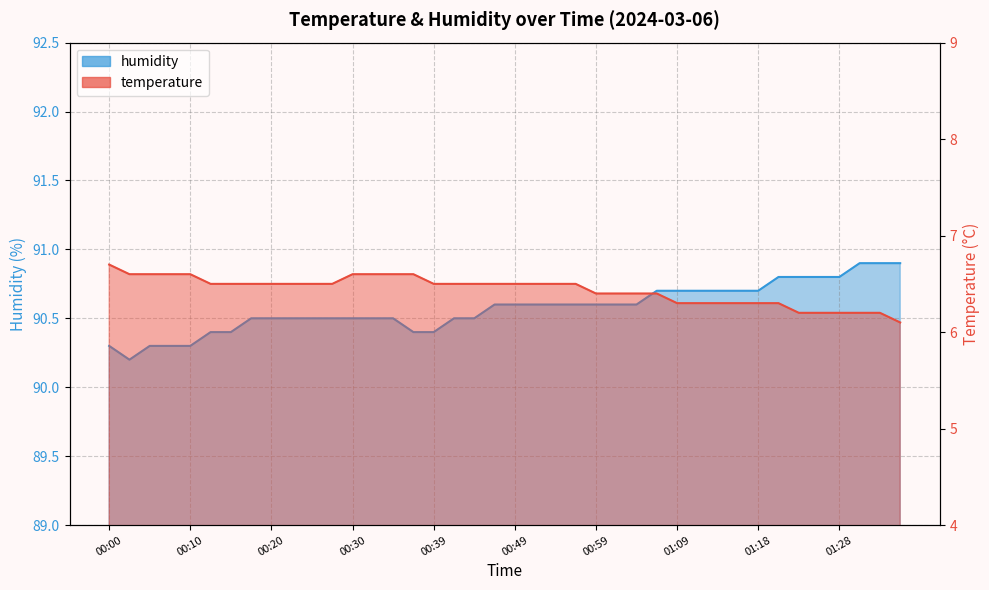

At which label is temperature closest to 6?

01:35